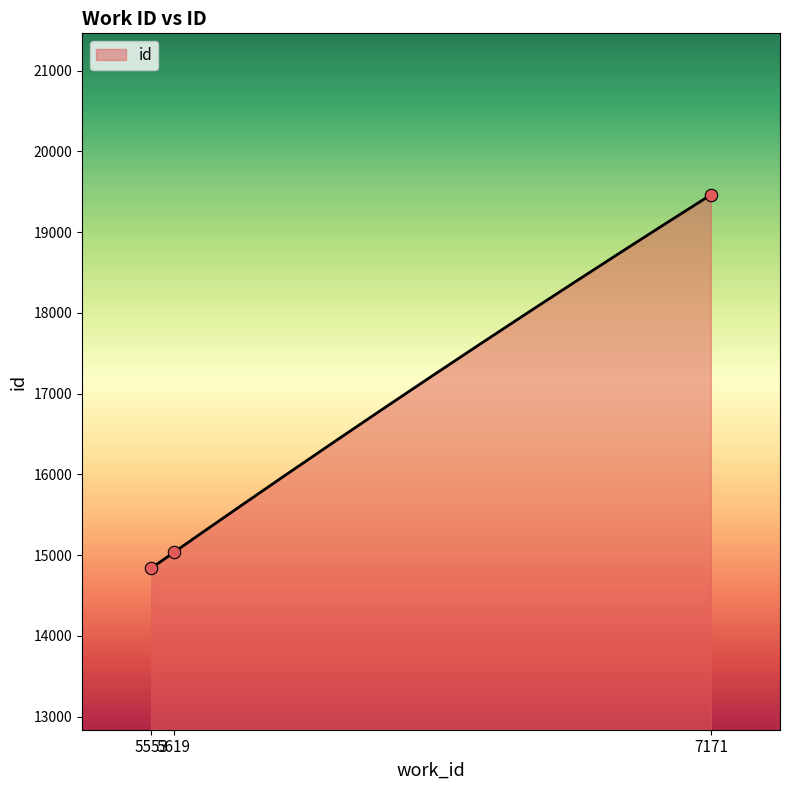

What is the change in value from 5553 to 7171?

+4624